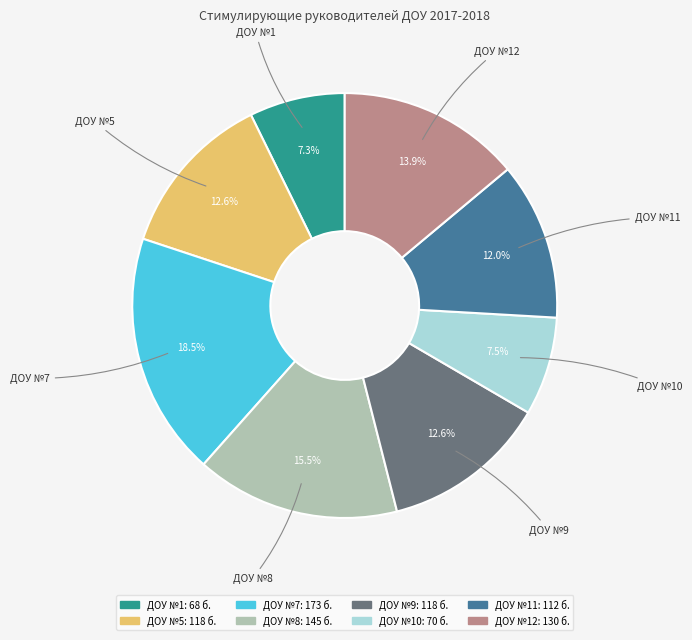

Approximately how many times larger is the value at ДОУ №9 compared to ДОУ №10?

1.7